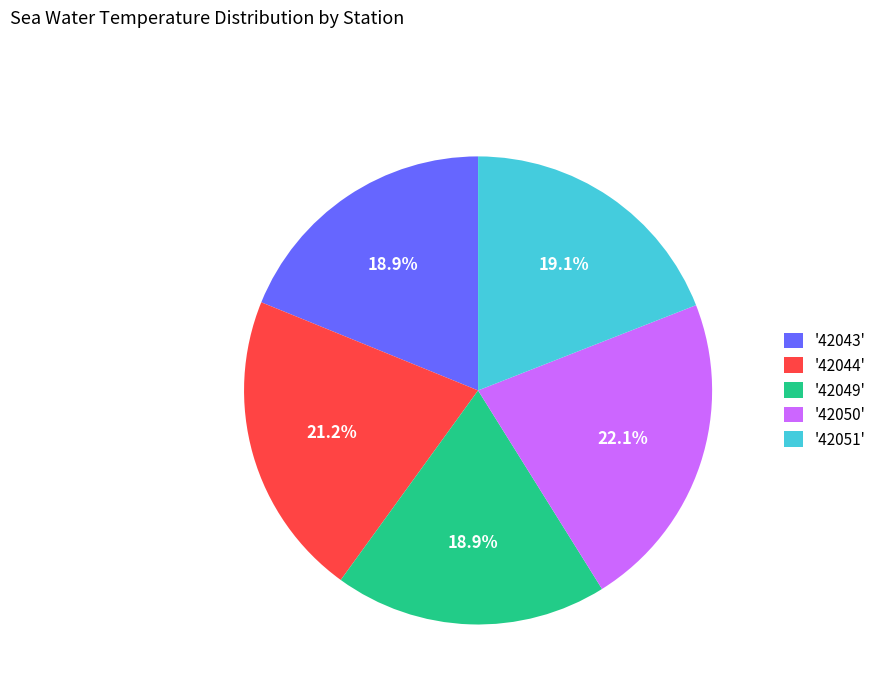

To the nearest percent, what is the average slice percentage?

20%